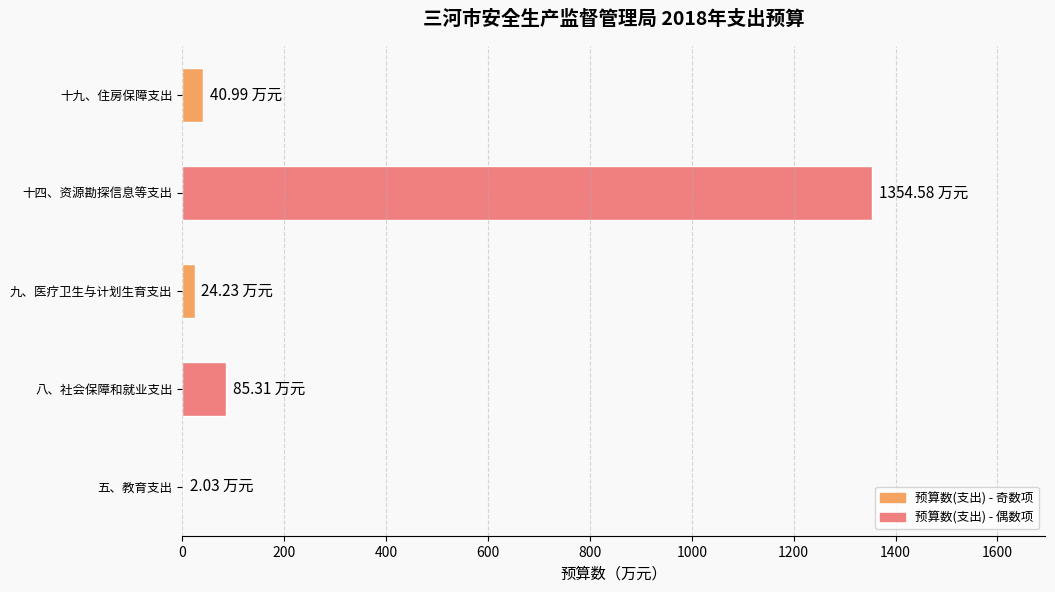

Where is the data nearest to the value 678?

八、社会保障和就业支出